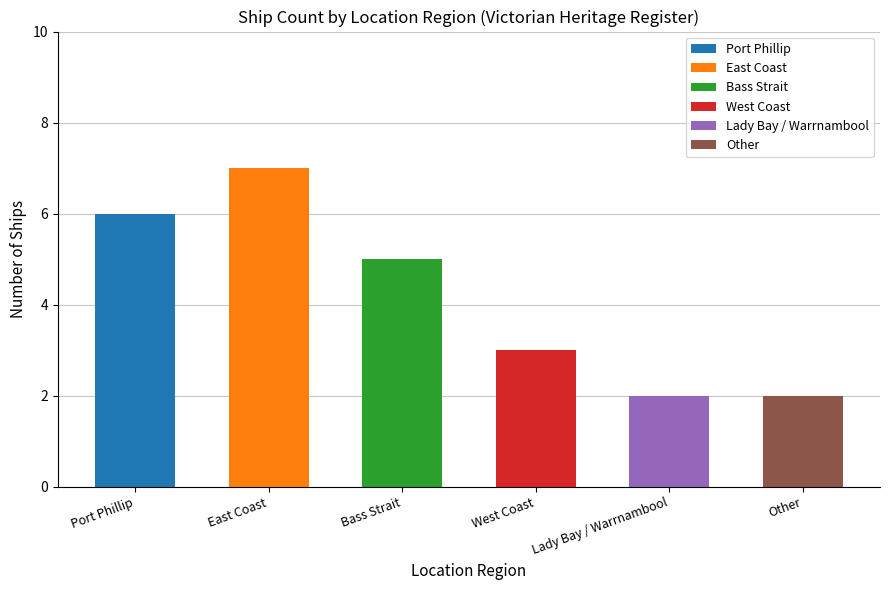

Where does the data first go above 5?

Port Phillip